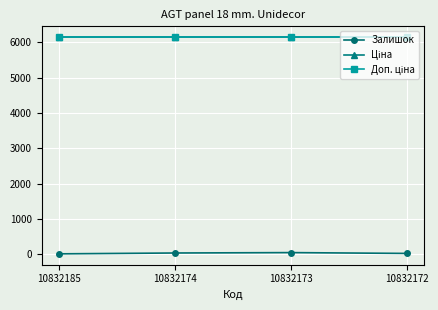

True or false: Залишок and Доп. ціна cross at least once.

False